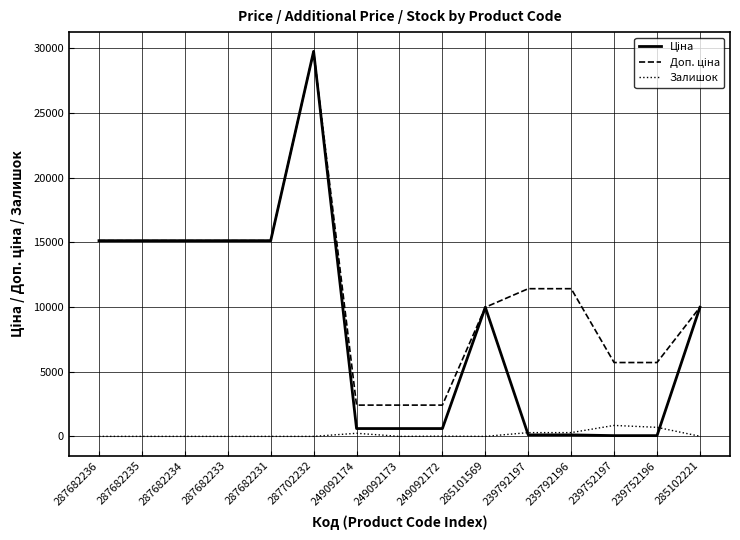

At which category is the sum across all series the highest?

287702232